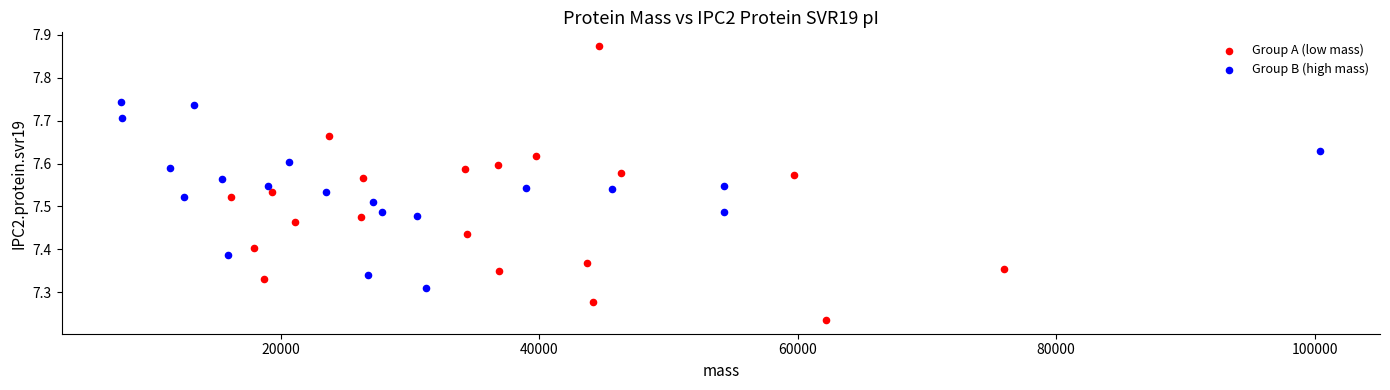

Which series contains the highest Y value?

Group A (low mass)